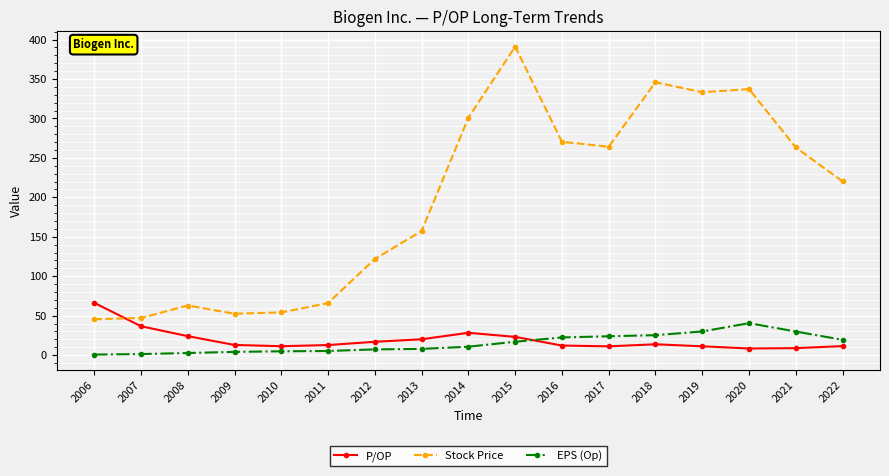

What is the value of the Stock Price point at the 13th from the left?

346.0